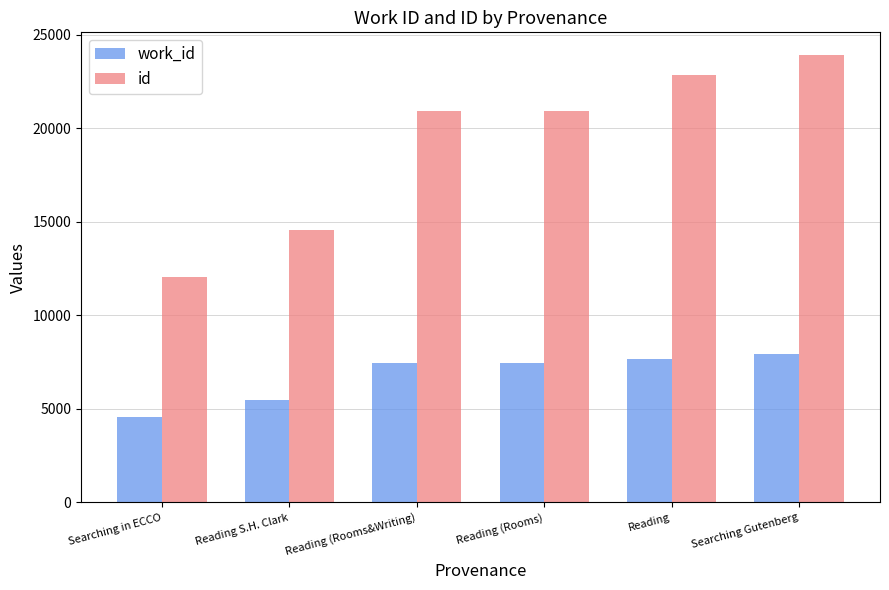

At which label does id reach its peak?

Searching Gutenberg